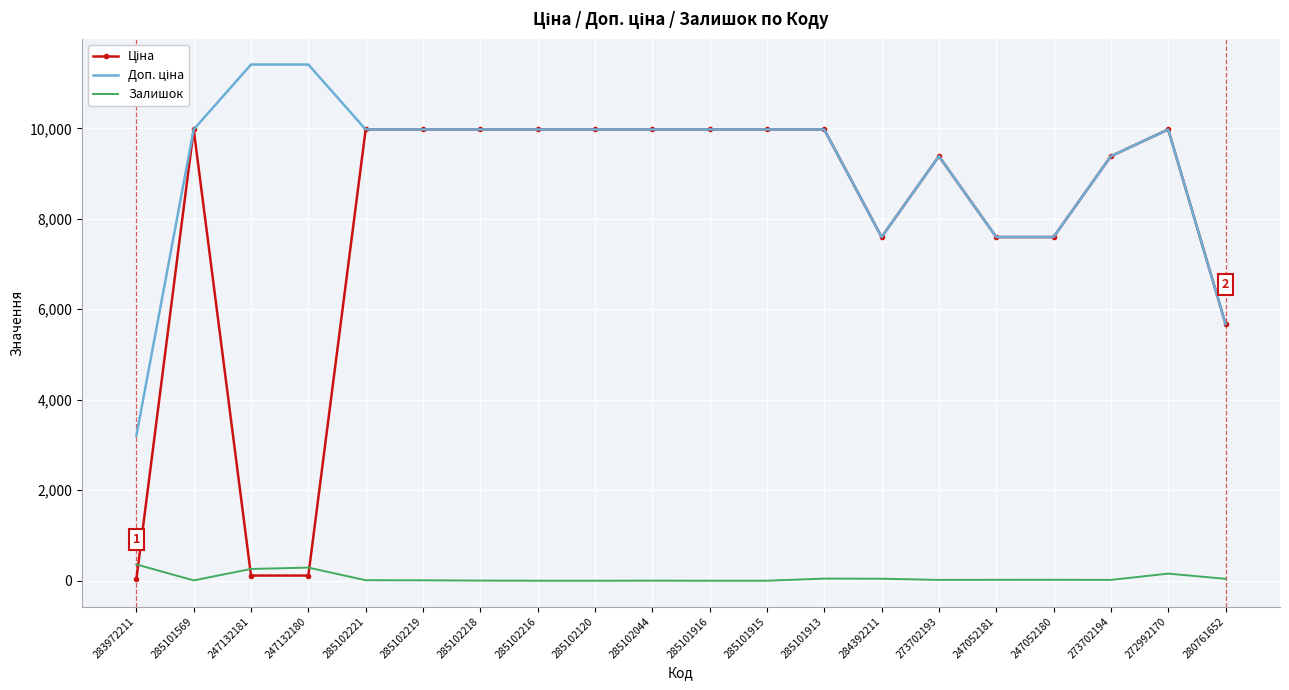

What is the greatest value displayed?

11410.0